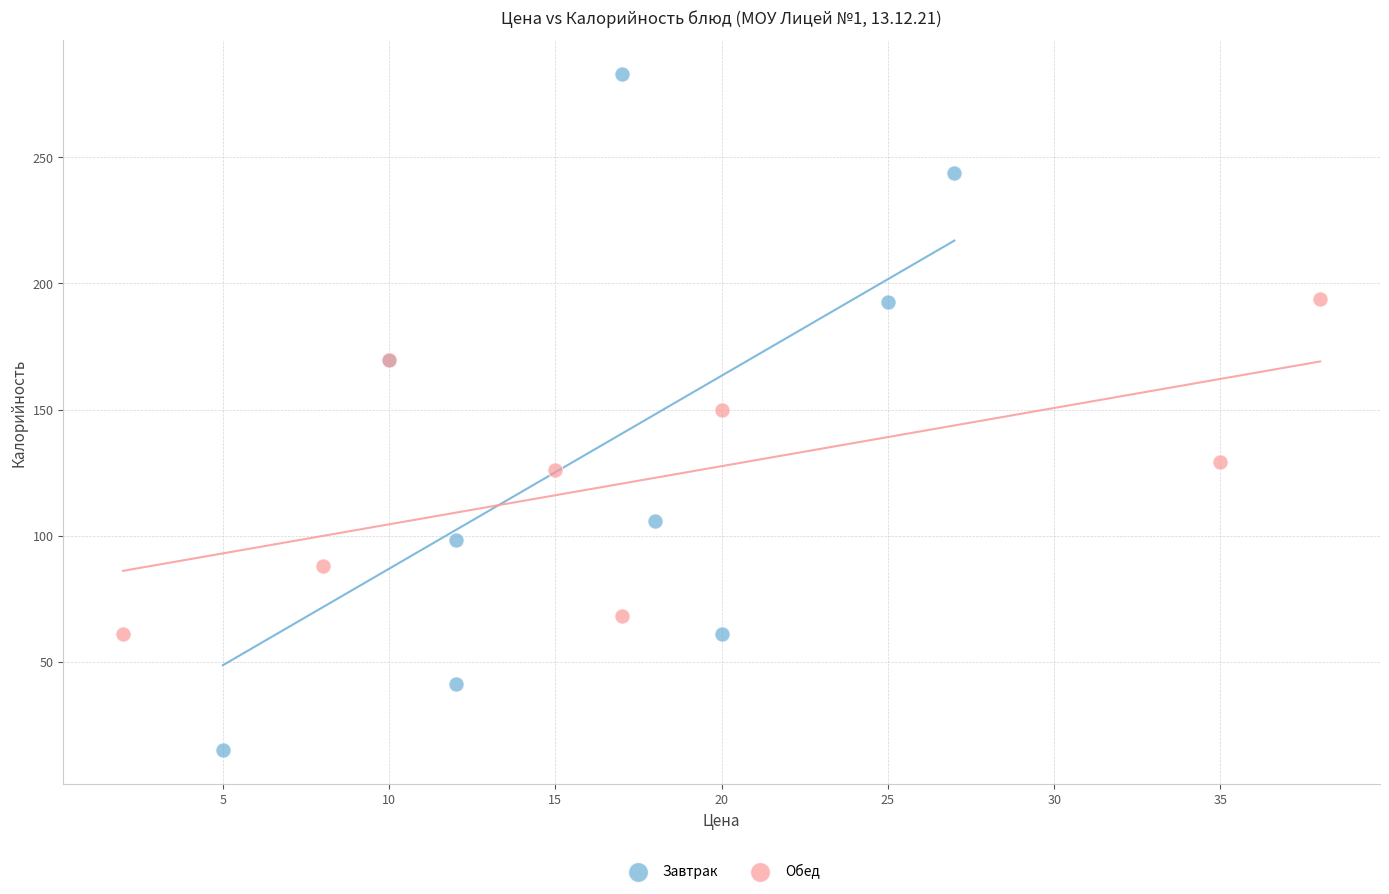

Which series contains the lowest Y value?

Завтрак